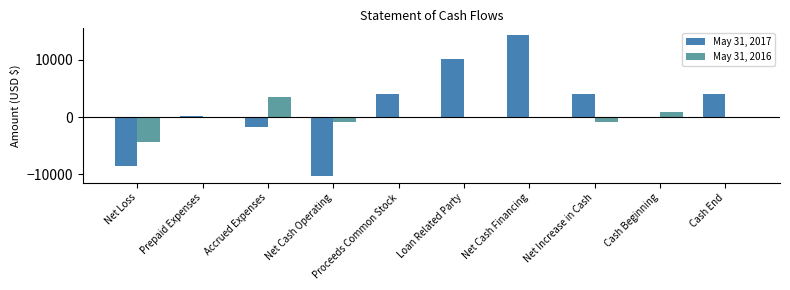

What is the sum of all May 31, 2016 values?

-1654